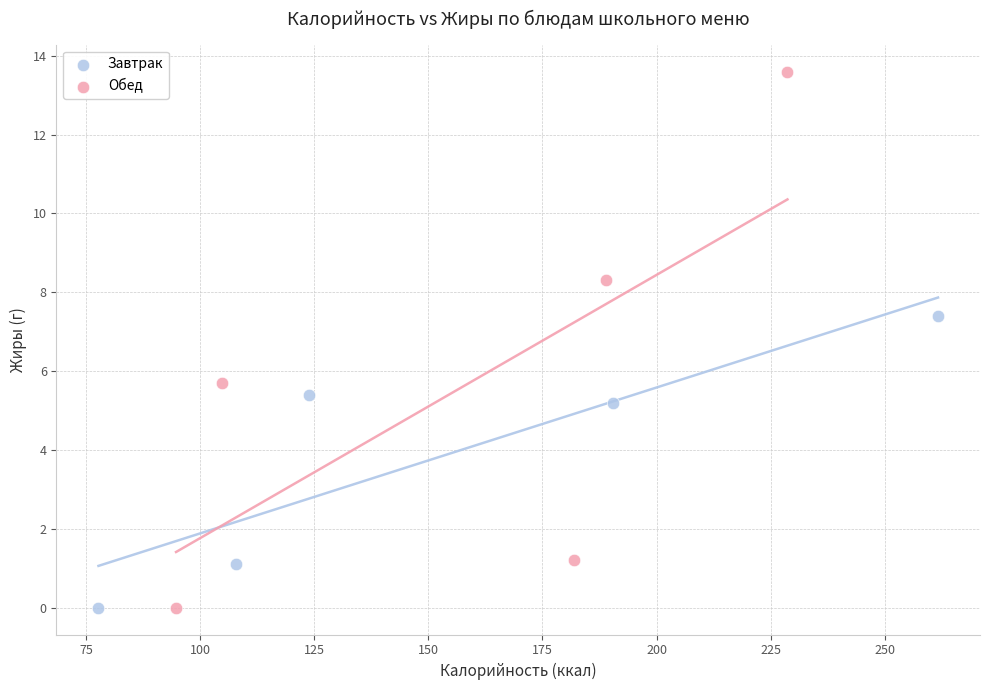

Which series has the widest spread of Y values?

Обед